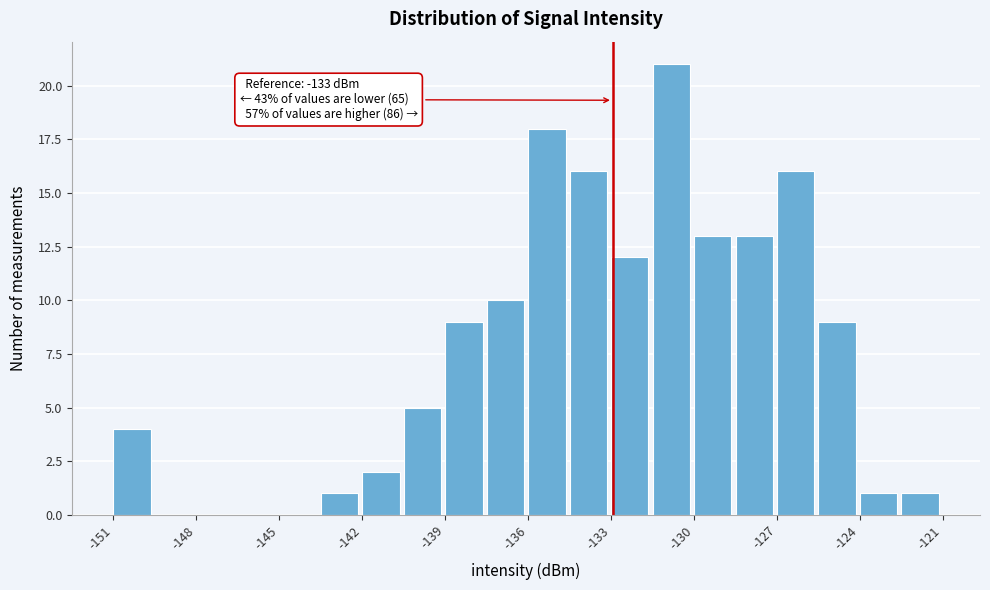

Around what value on the x-axis is the tallest bar? Give the approximate position of its centre, as read against the axis.

-131.0